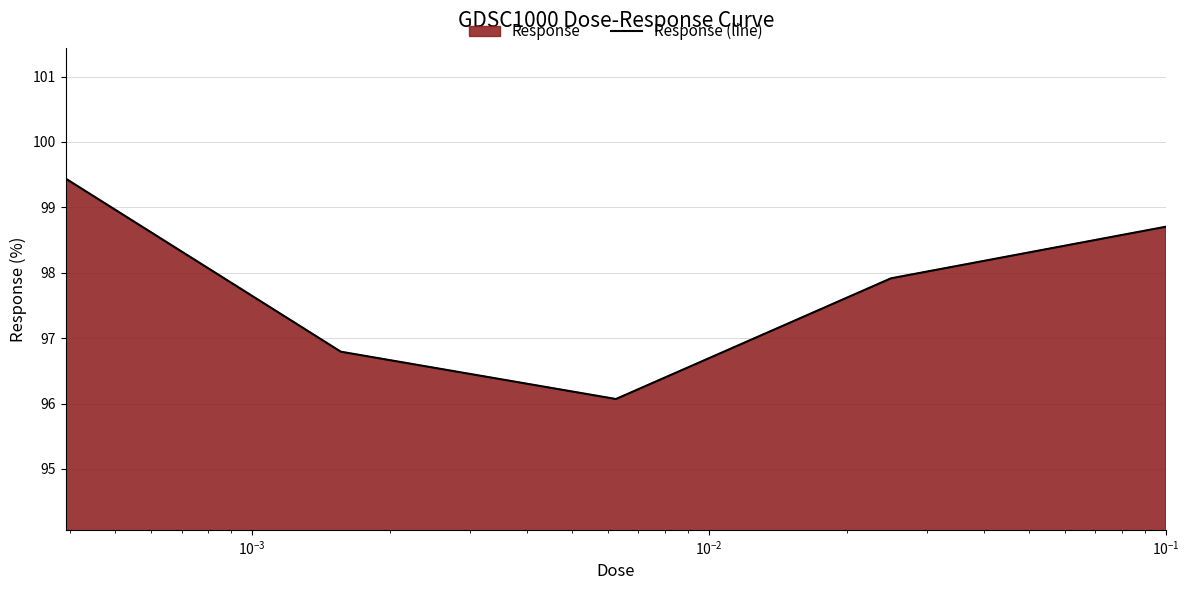

How many data points are less than 97?

2